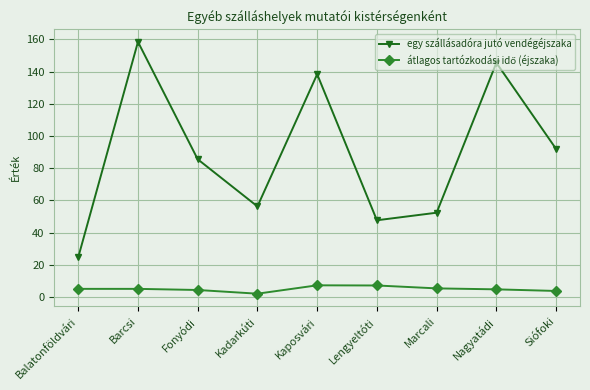

At which label does egy szállásadóra jutó vendégéjszaka first exceed 85?

Barcsi